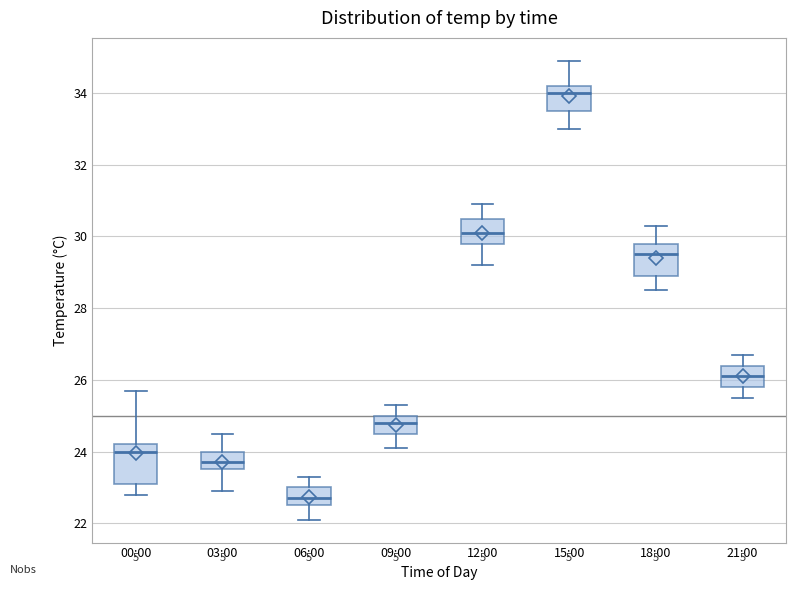

Reading left to right, transcribe this box plot: for each box, give where its median line is, the range the box spans, and where its two whiskers end, as read against the y-axis. The values are not printed on the chart, so give them approximately, as read against the axis.

00:00: median 24.0, box 23.2 to 24.2, whiskers 22.8 to 25.8
03:00: median 23.8, box 23.6 to 24.0, whiskers 23.0 to 24.6
06:00: median 22.8, box 22.6 to 23.0, whiskers 22.2 to 23.4
09:00: median 24.8, box 24.6 to 25.0, whiskers 24.2 to 25.4
12:00: median 30.2, box 29.8 to 30.6, whiskers 29.2 to 31.0
15:00: median 34.0, box 33.6 to 34.2, whiskers 33.0 to 35.0
18:00: median 29.6, box 29.0 to 29.8, whiskers 28.6 to 30.4
21:00: median 26.2, box 25.8 to 26.4, whiskers 25.6 to 26.8